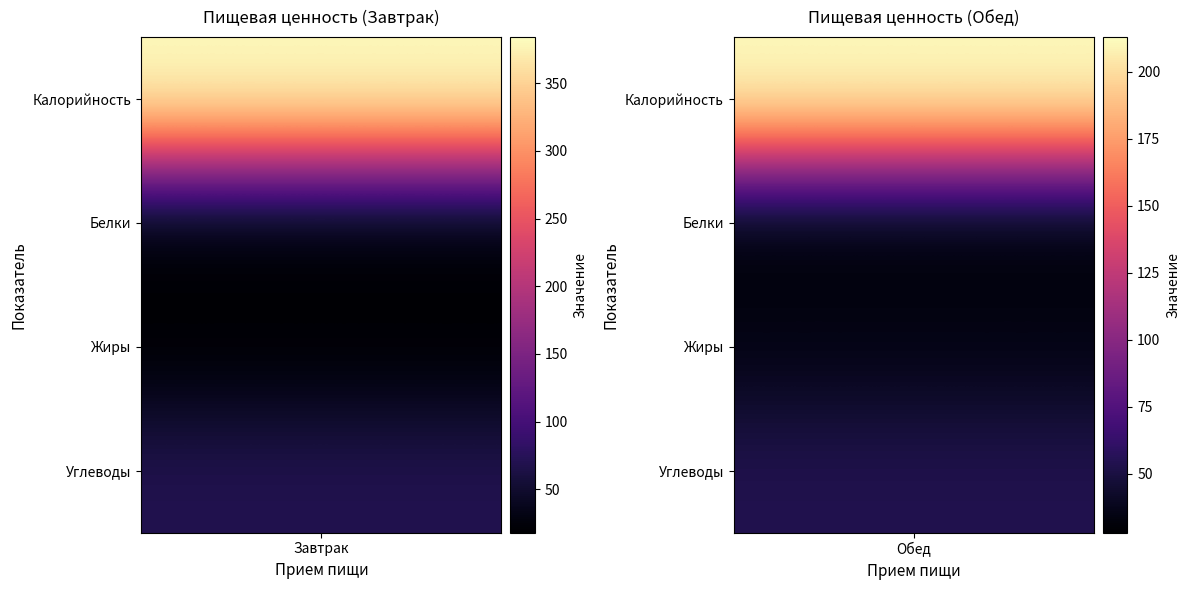

What is the sum of all Обед values?

549.0